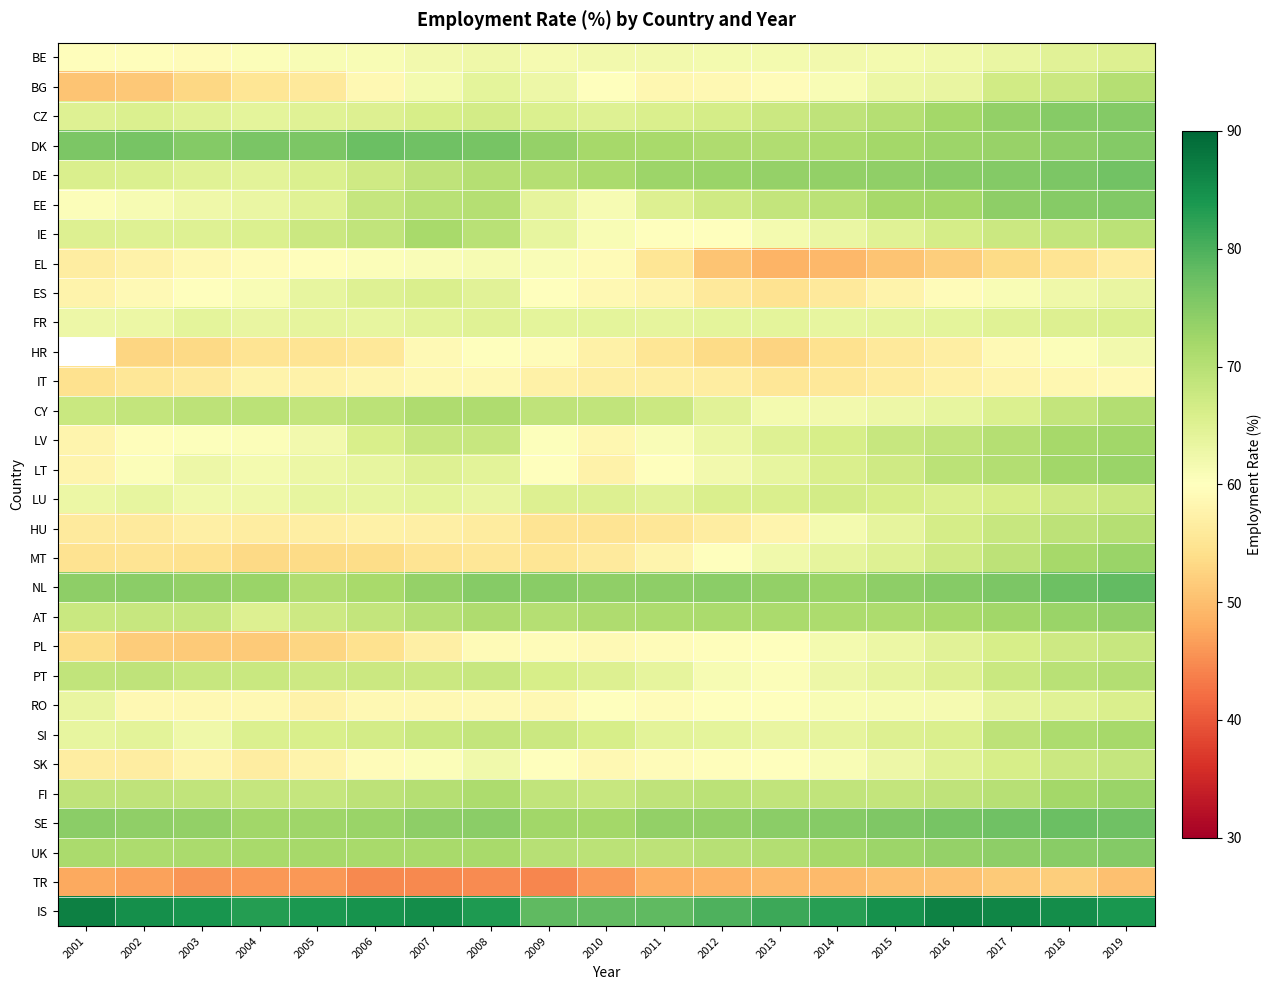

What is the difference between the highest and lowest values at 2016?

36.0